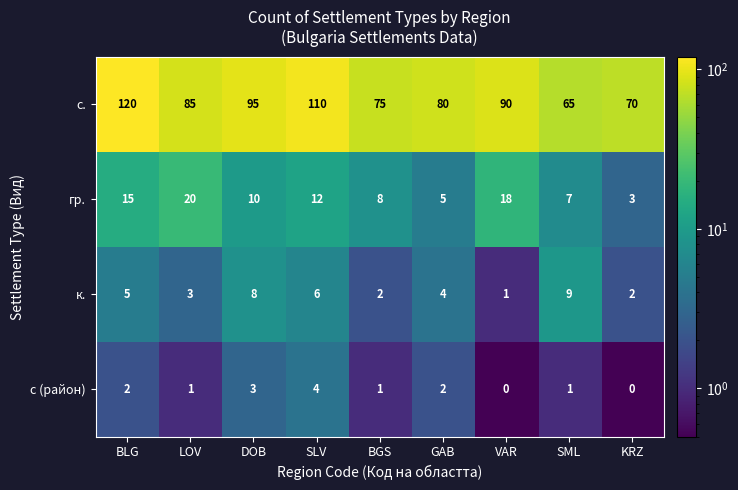

What is the smallest value displayed?

0